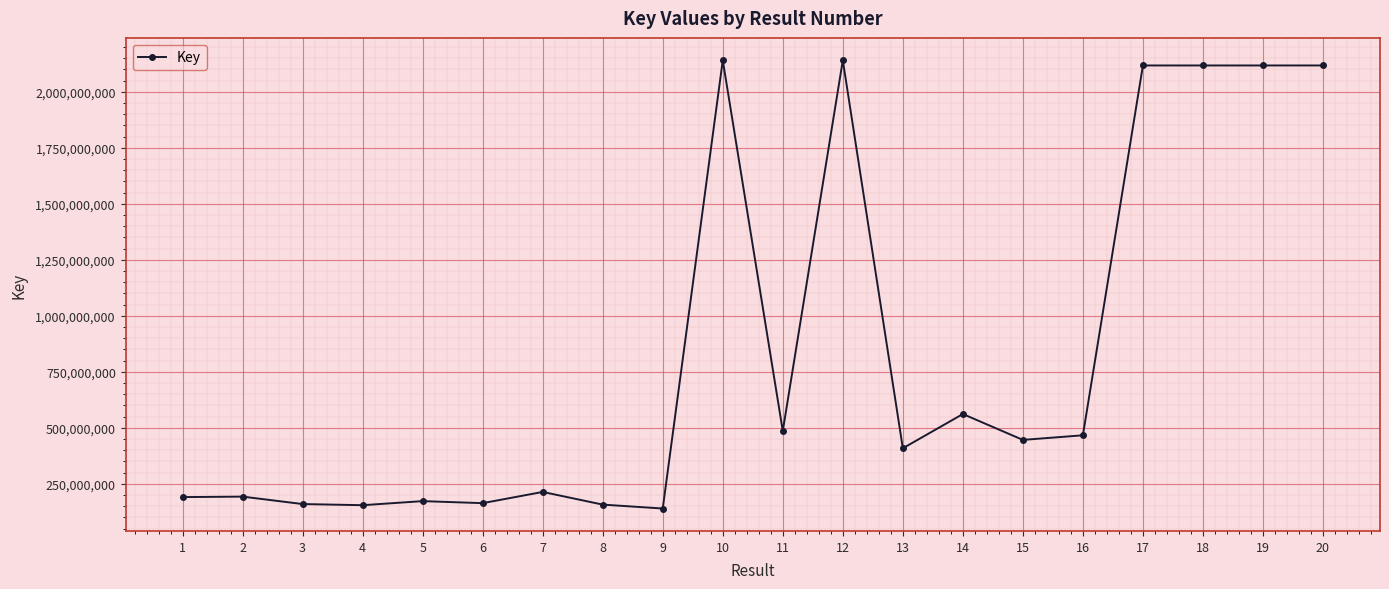

What is the minimum value shown in the chart?

139880757